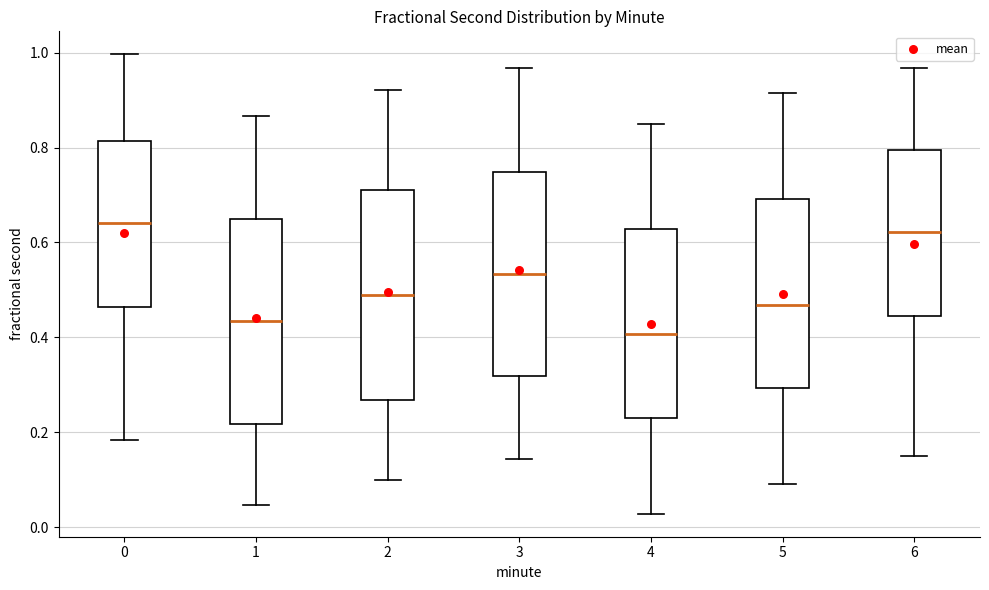

Where is the lower edge of the box at x = 3 on the y-axis? The values are not printed on the chart, so give them approximately, as read against the axis.

0.32